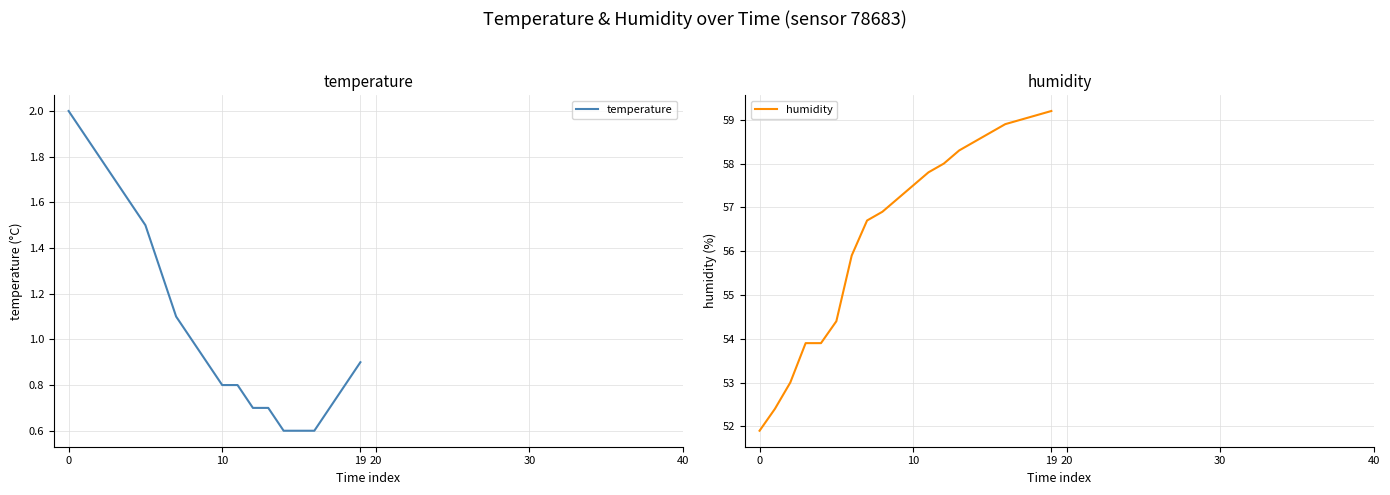

What is the label of the 9th point from the left?

8